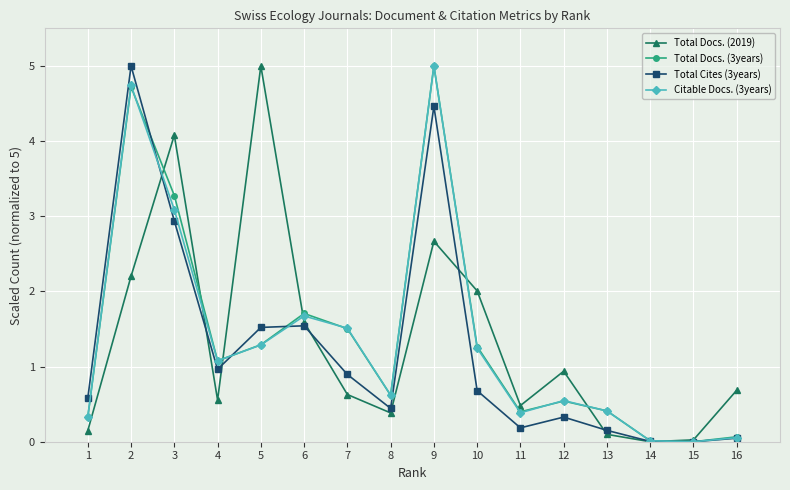

Which category has the highest value in the Citable Docs. (3years) series?

9